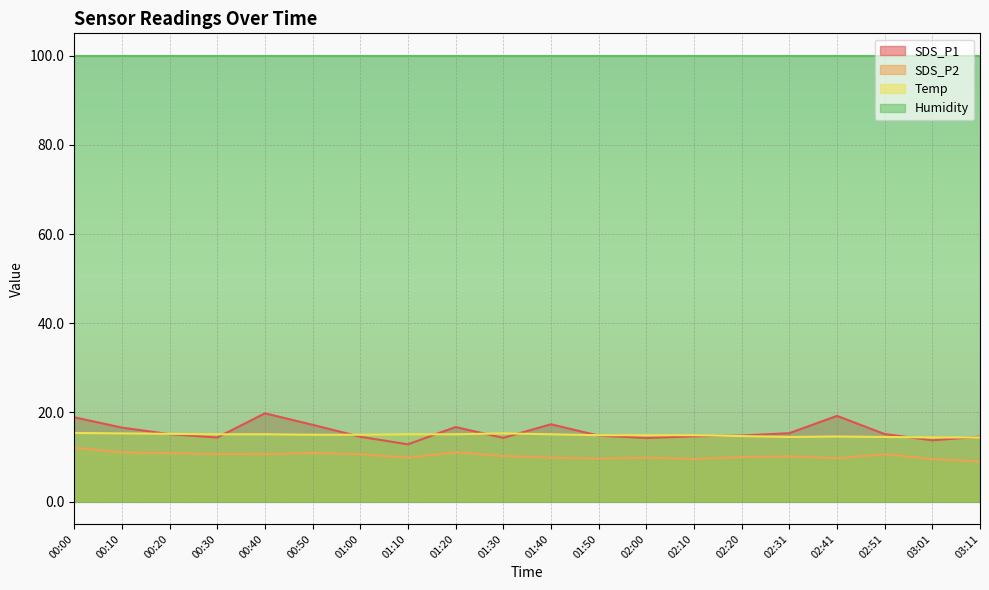

List the series in order of their peak value, lowest first.

SDS_P2, Temp, SDS_P1, Humidity